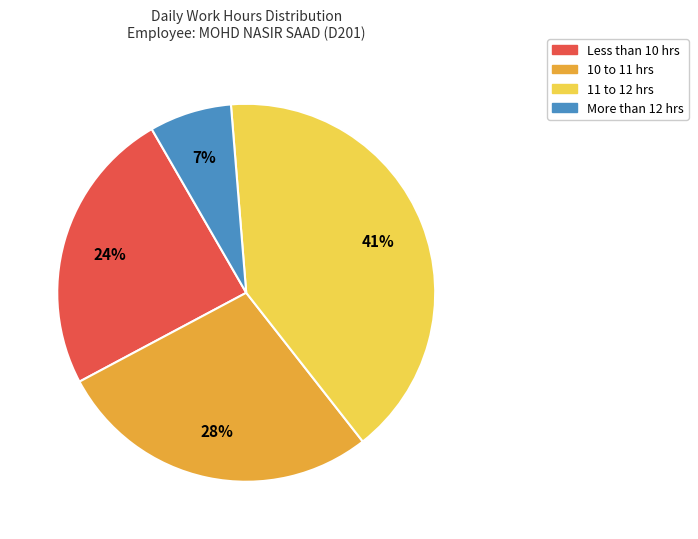

Does any single category account for the majority?

No